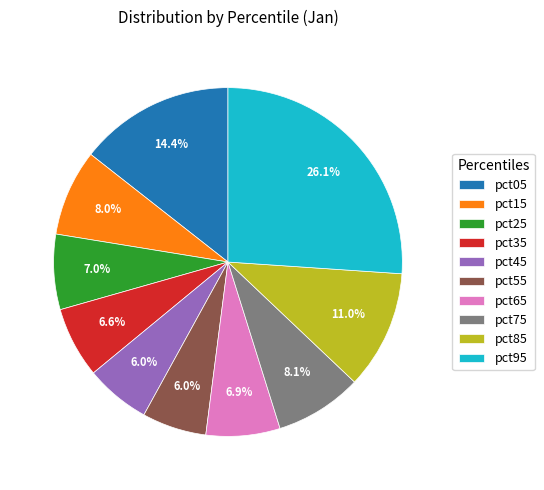

Between pct05 and pct75, which is larger?

pct05